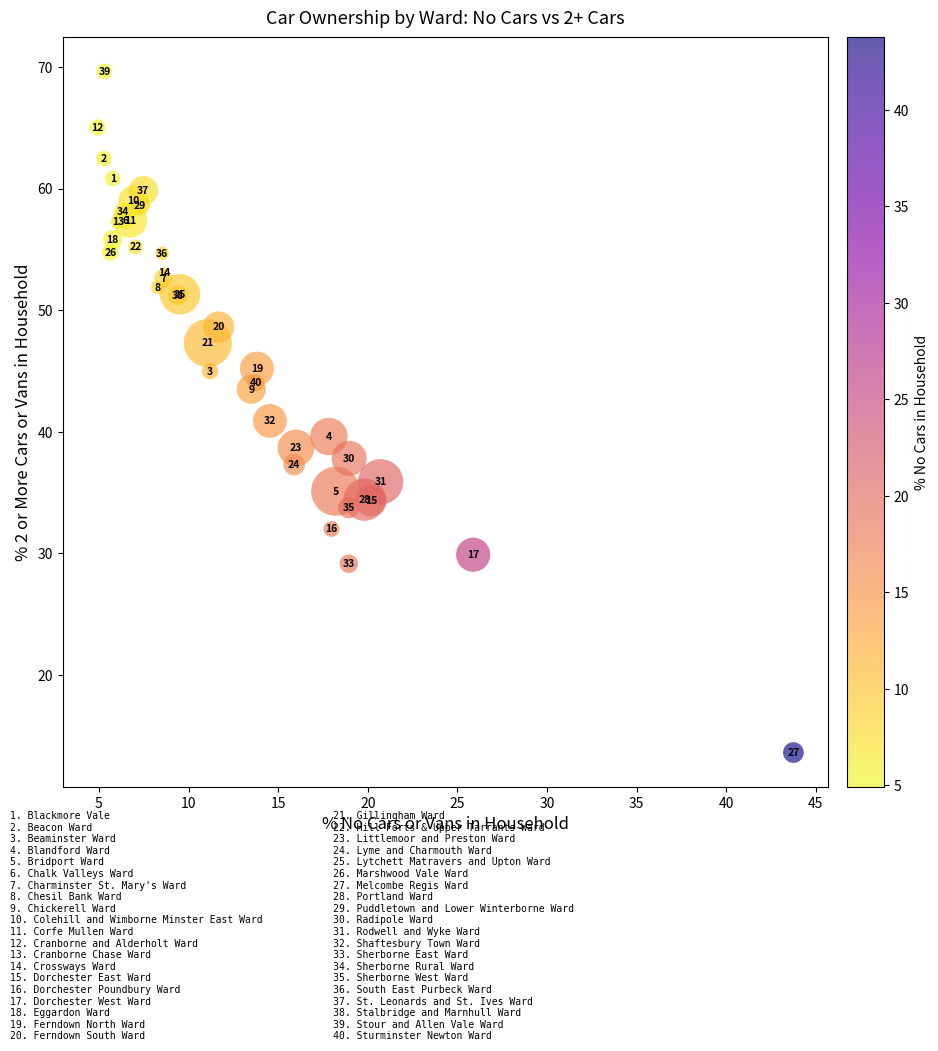

What Y value in the scatter plot is closest to 41?

40.9